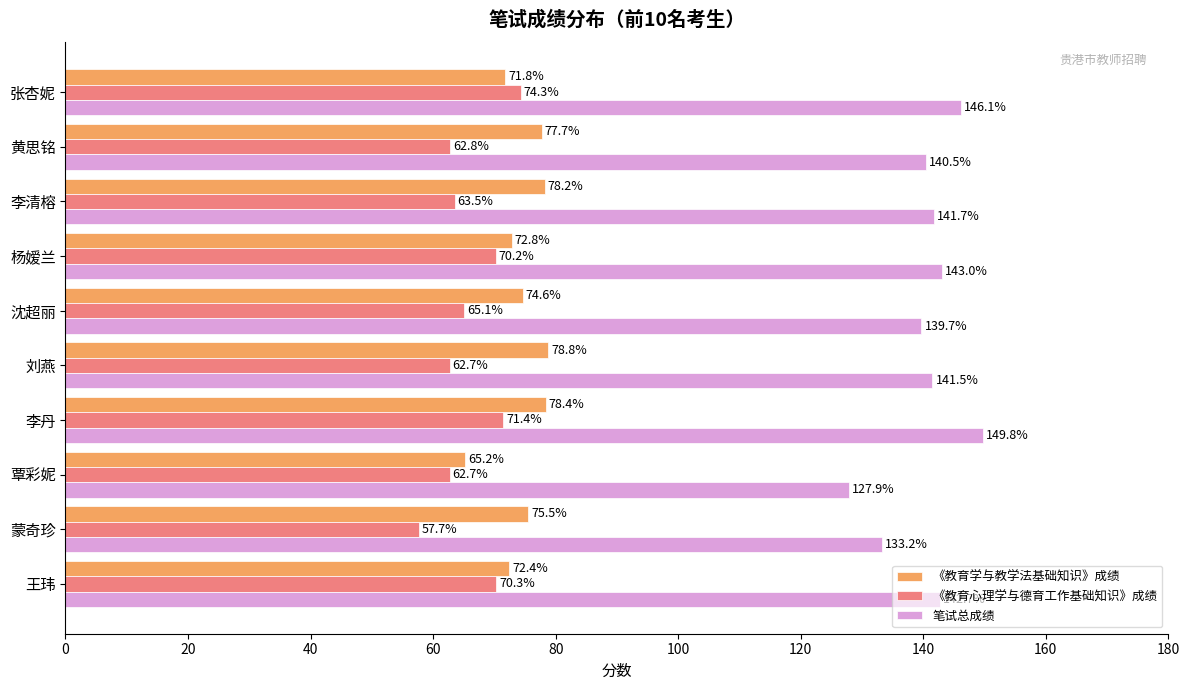

Which series changed the most between 黄思铭 and 张杏妮?

《教育心理学与德育工作基础知识》成绩